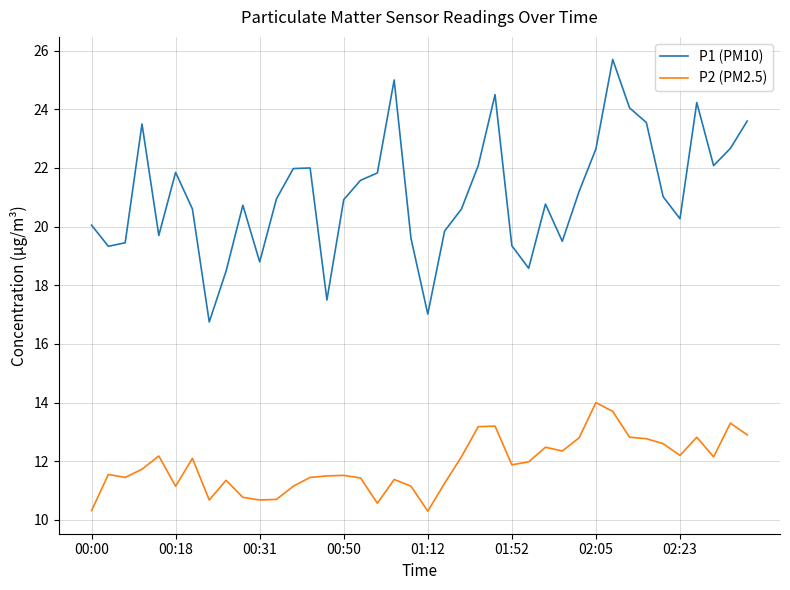

What is the minimum value for P1 (PM10)?

16.8